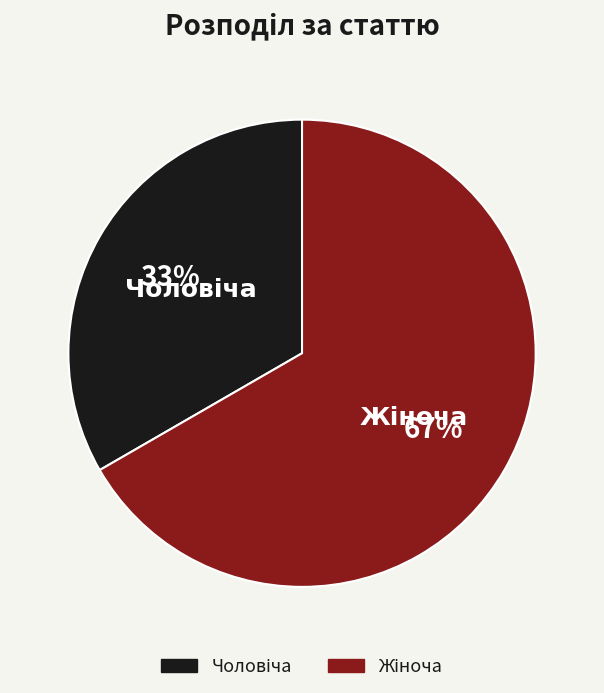

To the nearest percent, what is the average slice percentage?

50%